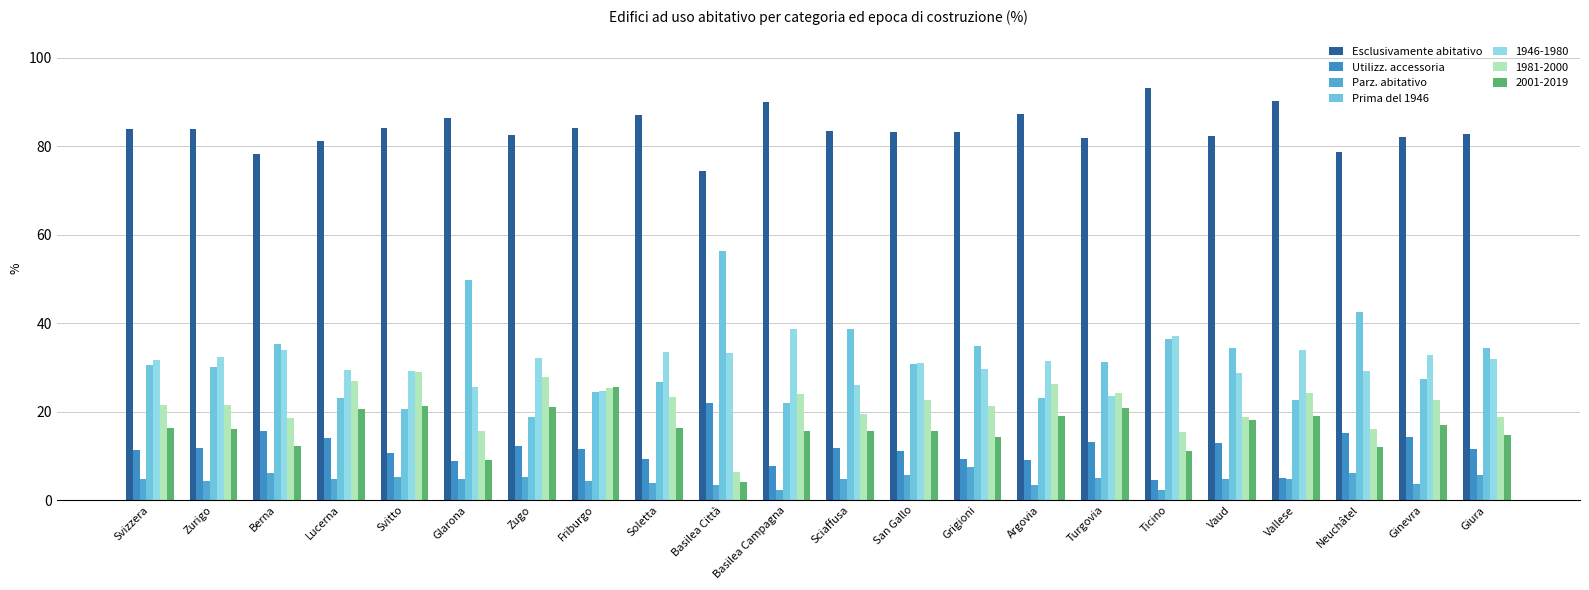

Which series changed the most between Basilea Campagna and Giura?

Prima del 1946